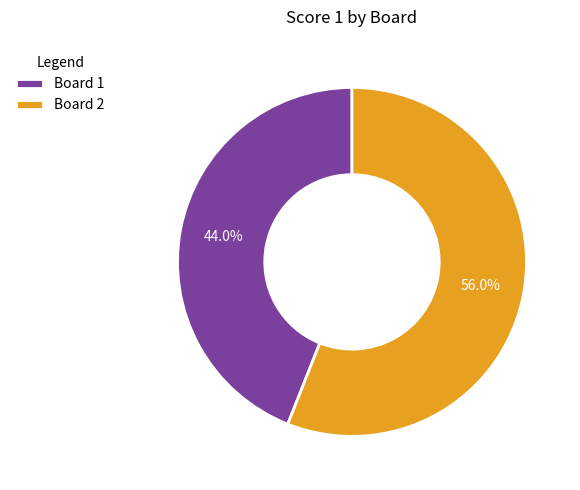

Rank the categories by value from highest to lowest.

Board 2, Board 1